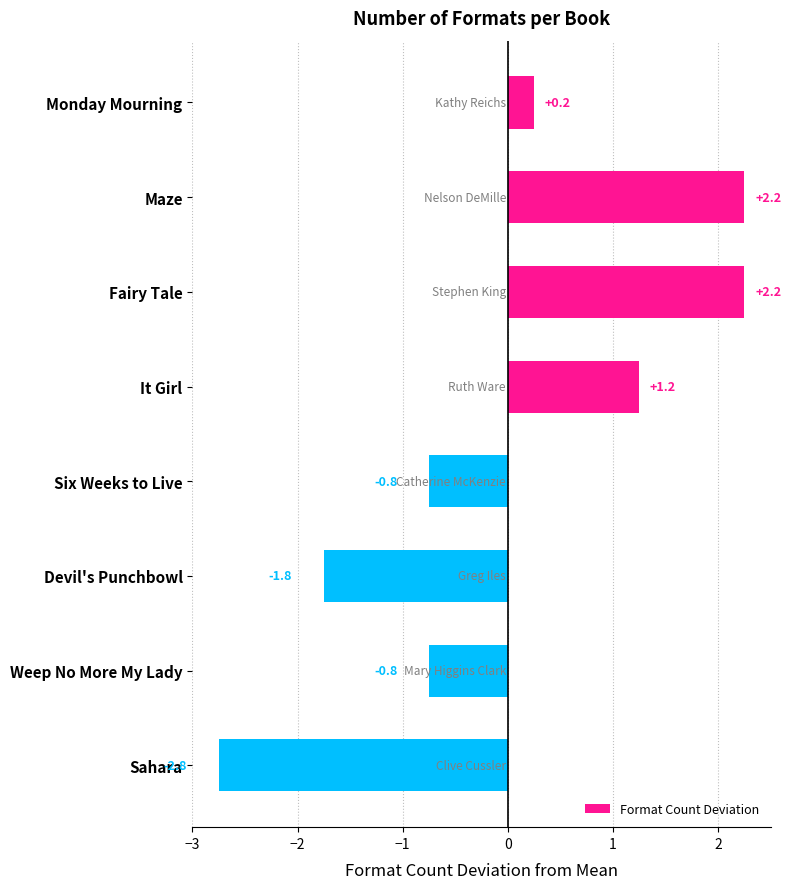

At which category does the chart reach its minimum across all series?

Sahara